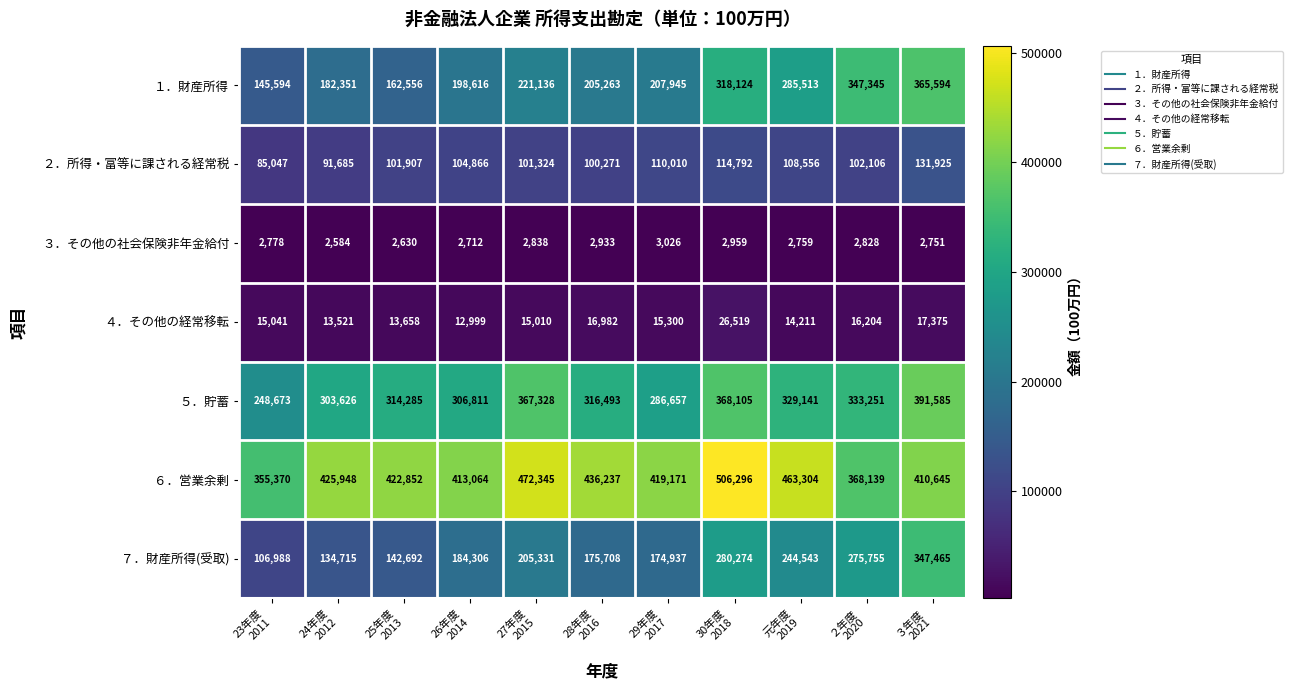

List the series in order of their peak value, highest first.

６．営業余剰, ５．貯蓄, １．財産所得, ７．財産所得(受取), ２．所得・富等に課される経常税, ４．その他の経常移転, ３．その他の社会保険非年金給付